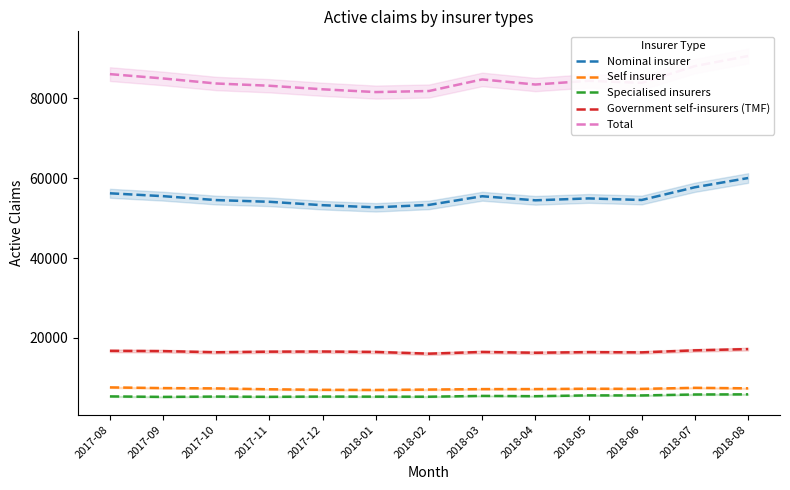

What is the average value of the Nominal insurer series?

55107